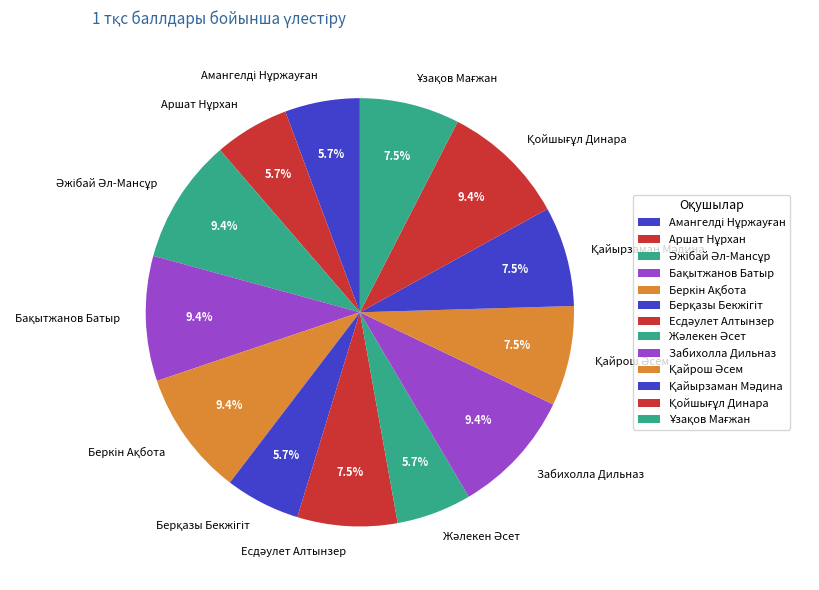

Is there a majority slice in this chart?

No